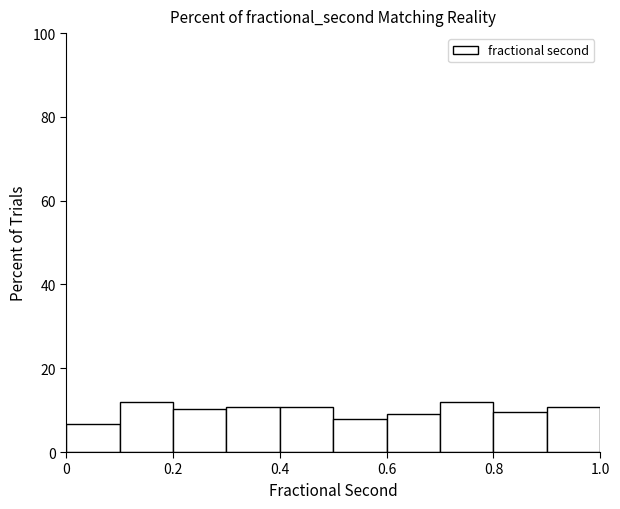

Reading left to right, transcribe this chart: for each bar, give the range it covers on the x-axis and its height. The values are not printed on the chart, so give them approximately, as read against the axis.

0.0 to 0.1: 6
0.1 to 0.2: 12
0.2 to 0.3: 10
0.3 to 0.4: 10
0.4 to 0.5: 10
0.5 to 0.6: 8
0.6 to 0.7: 10
0.7 to 0.8: 12
0.8 to 0.9: 10
0.9 to 1.0: 10